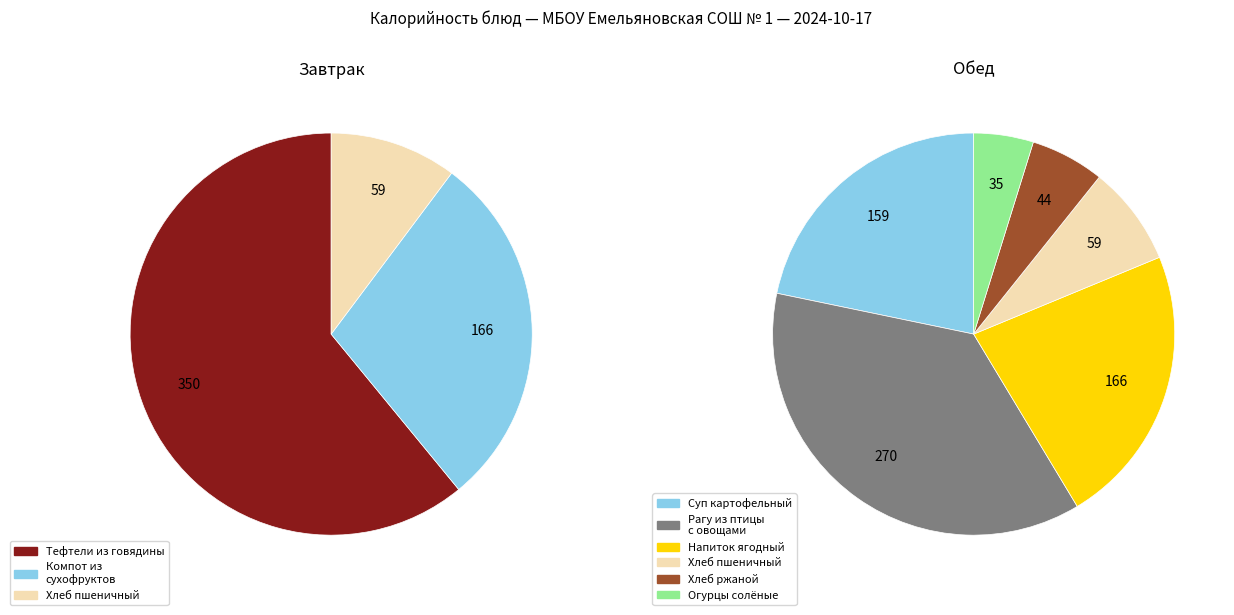

Do Обед - Хлеб пшеничный (2) and Обед - Напиток ягодный together represent more than half of the pie?

No